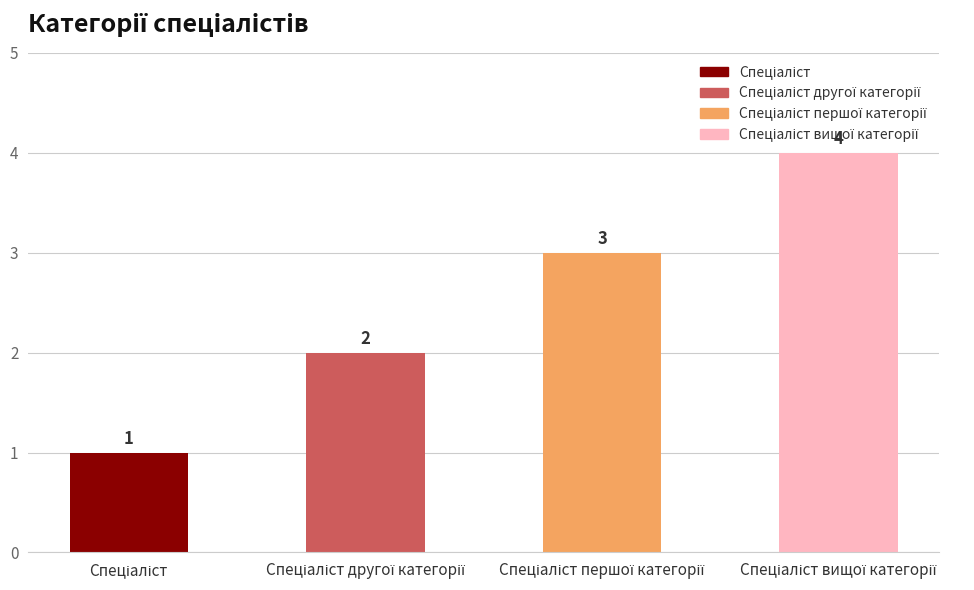

What is the sum of all values?

10